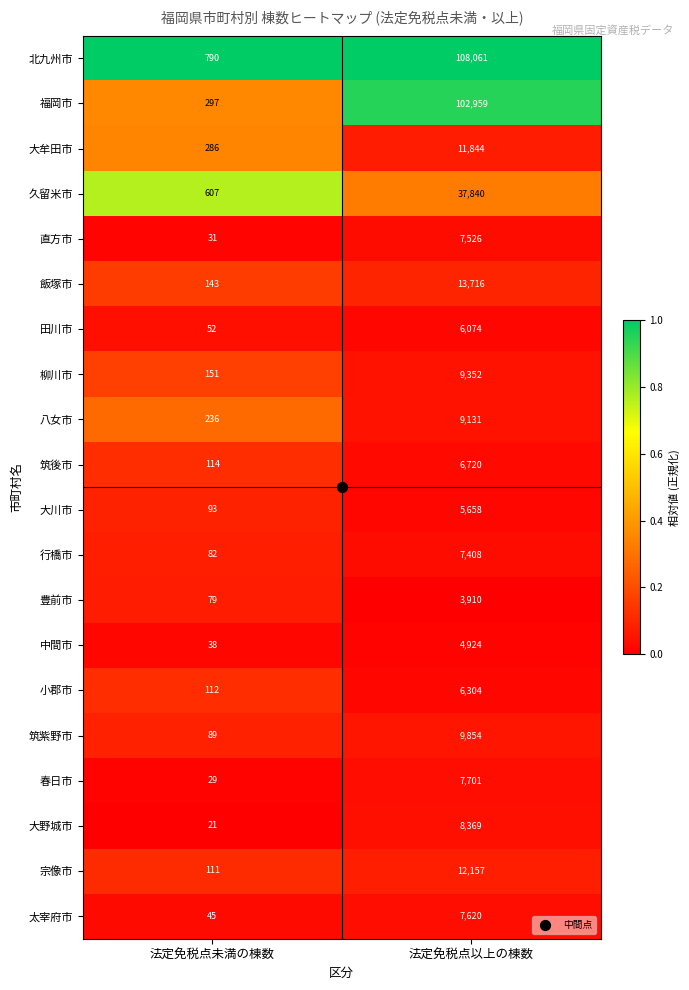

At which category is the sum across all series the highest?

法定免税点以上の棟数